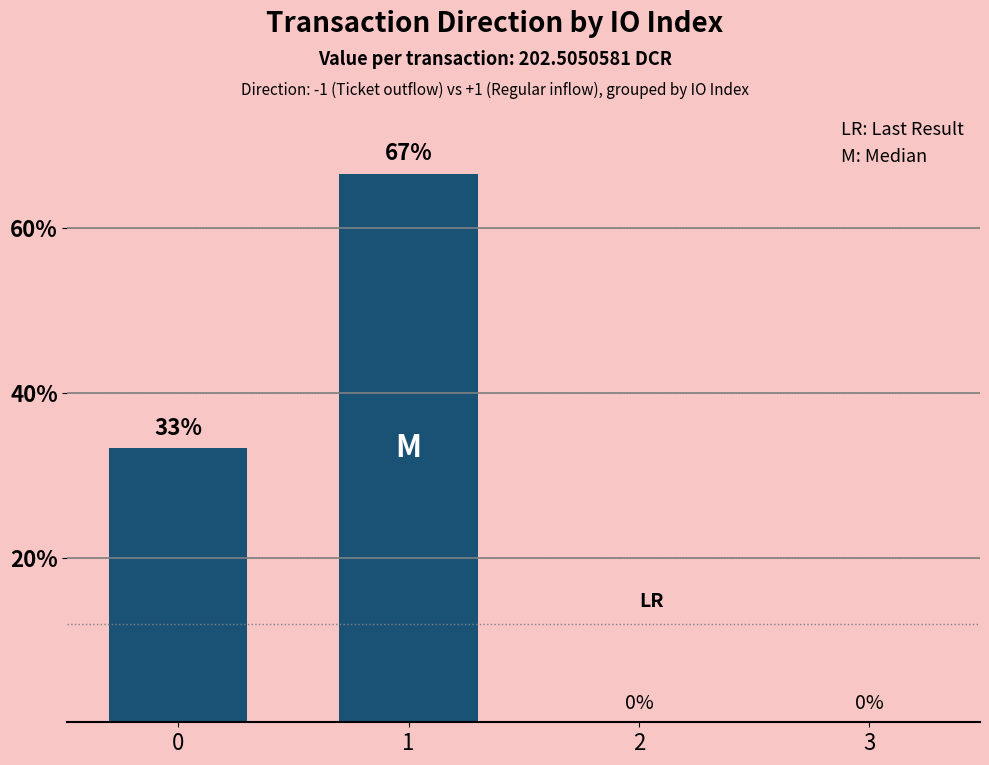

The chart shows a value of 66.7 at 1. True or false?

True